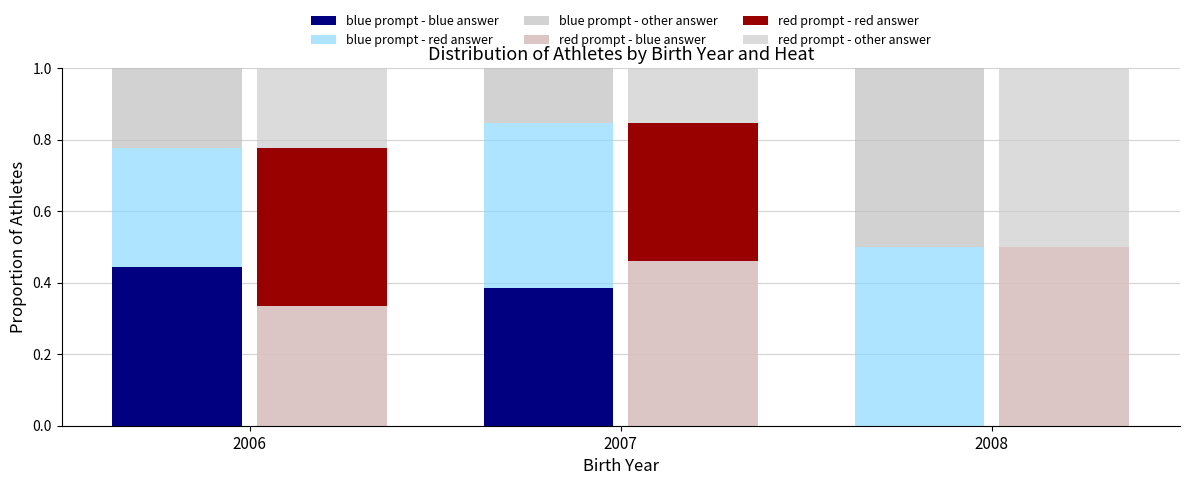

At how many categories does at least one series exceed 0?

3